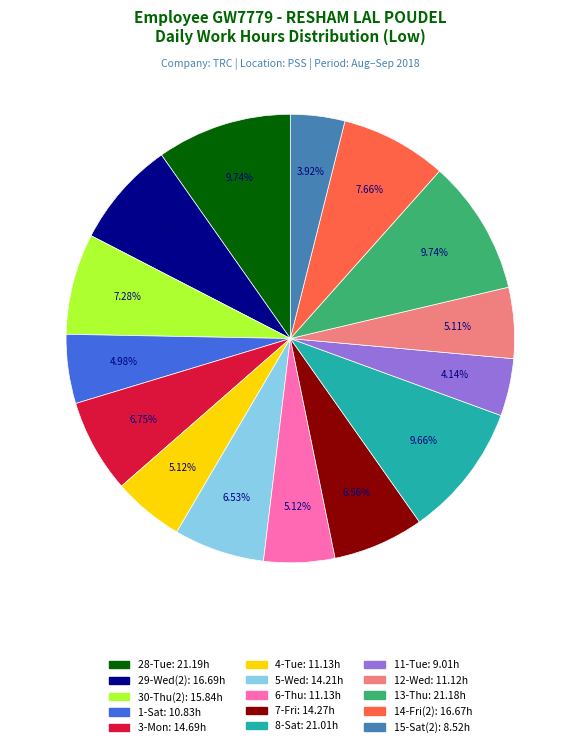

Does 15-Sat(2) account for over 50% of the chart?

No